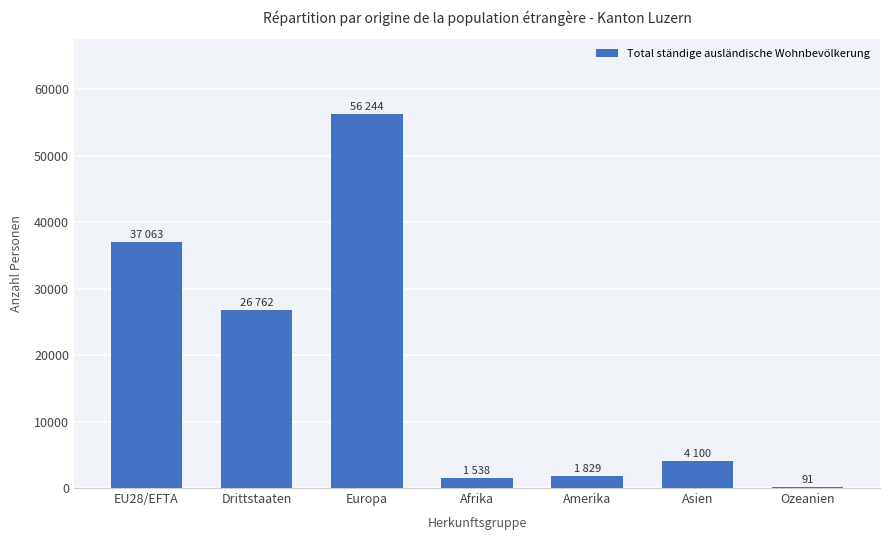

Which has a higher value, Asien or EU28/EFTA?

EU28/EFTA